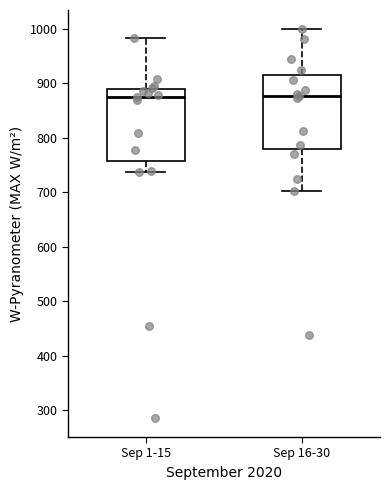

Reading left to right, read every box against the y-axis: the position of its median line, the range the box covers, and the ends of its whiskers. The values are not printed on the chart, so give them approximately, as read against the axis.

Sep 1-15: median 870, box 760 to 890, whiskers 740 to 980
Sep 16-30: median 880, box 780 to 920, whiskers 700 to 1000